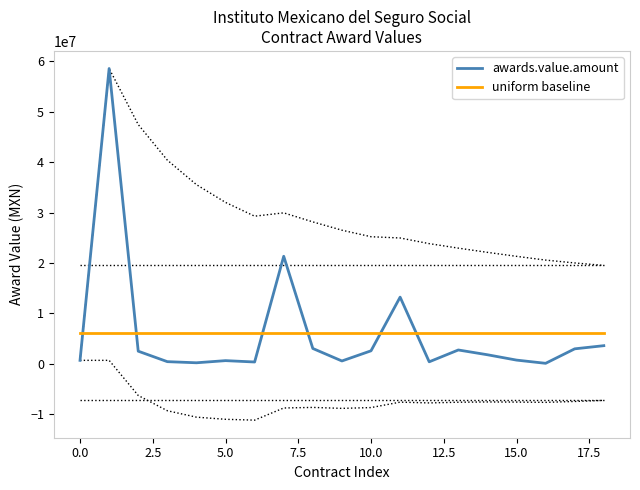

Which has a higher value, 11 or 12?

11